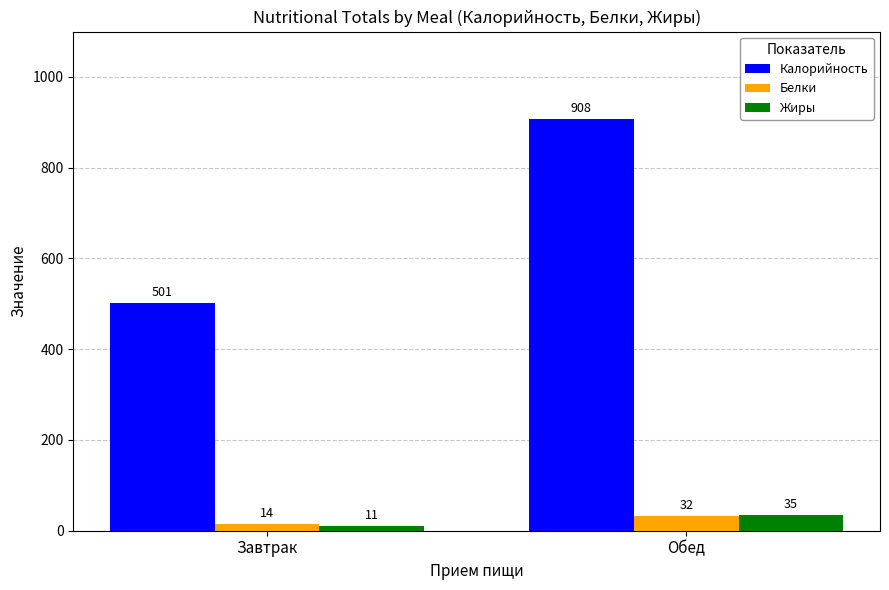

What position from the left is Завтрак?

1